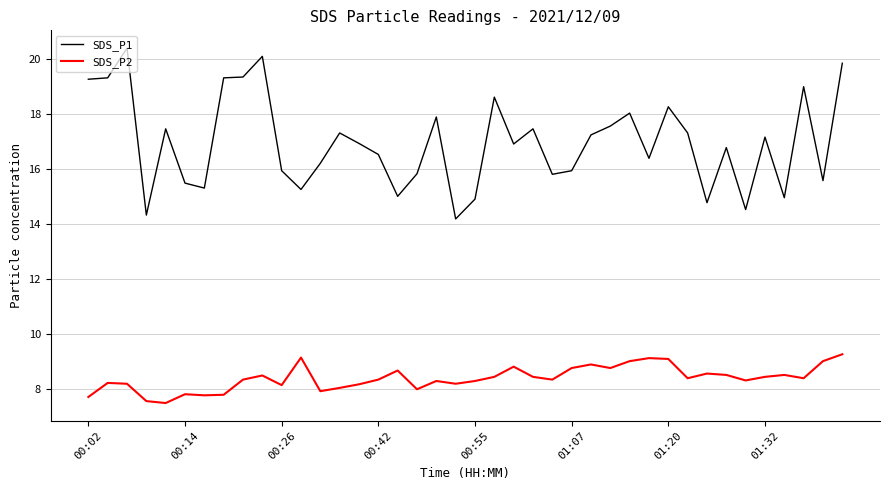

Which series has the largest range (max minus min)?

SDS_P1